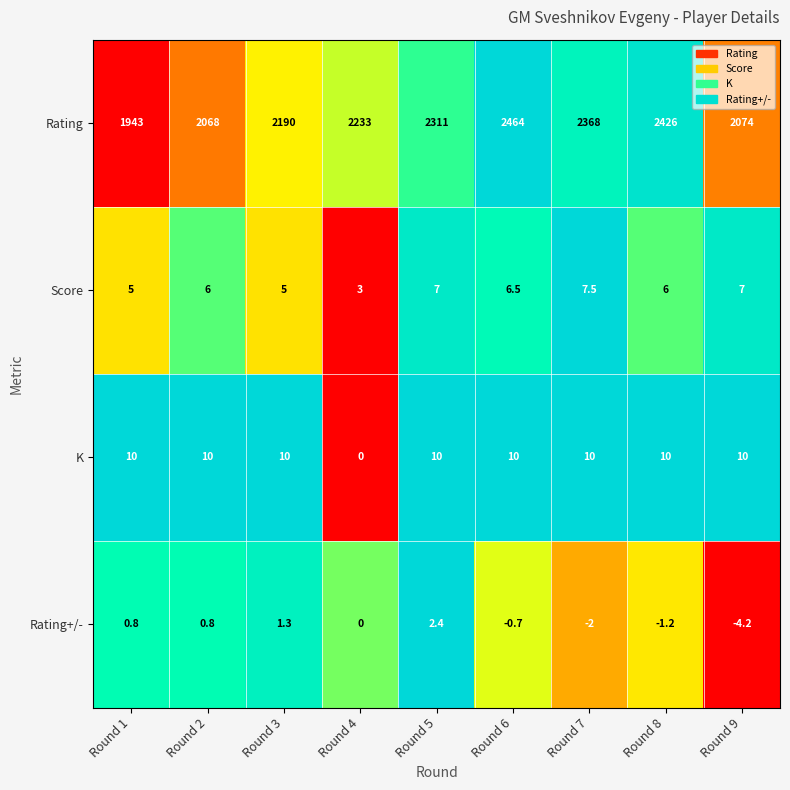

The Rating series shows 936.5 at Round 3. True or false?

False